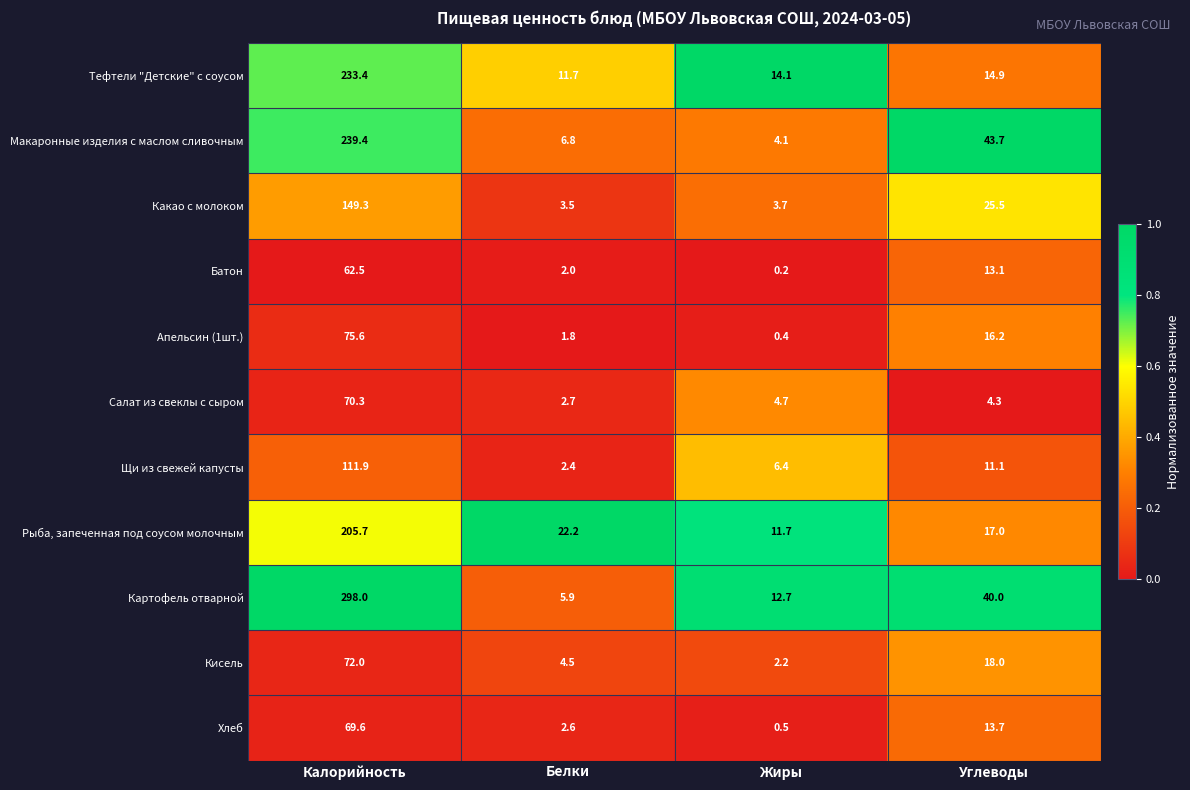

What is the greatest value displayed?

298.0